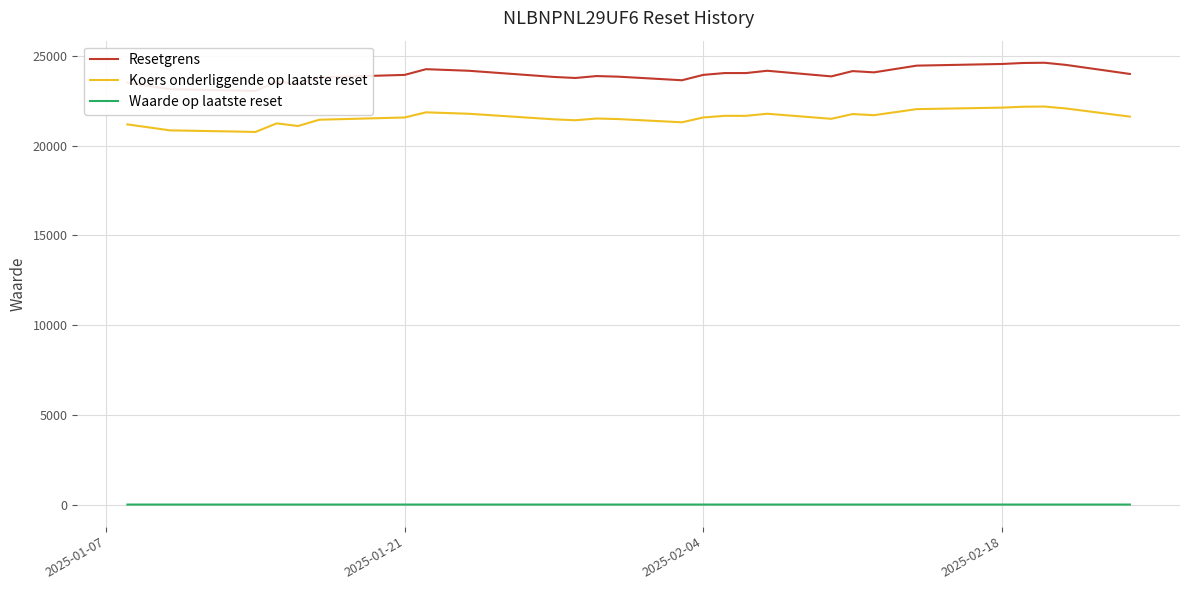

True or false: Waarde op laatste reset has more than 2 points higher than both neighbors.

False